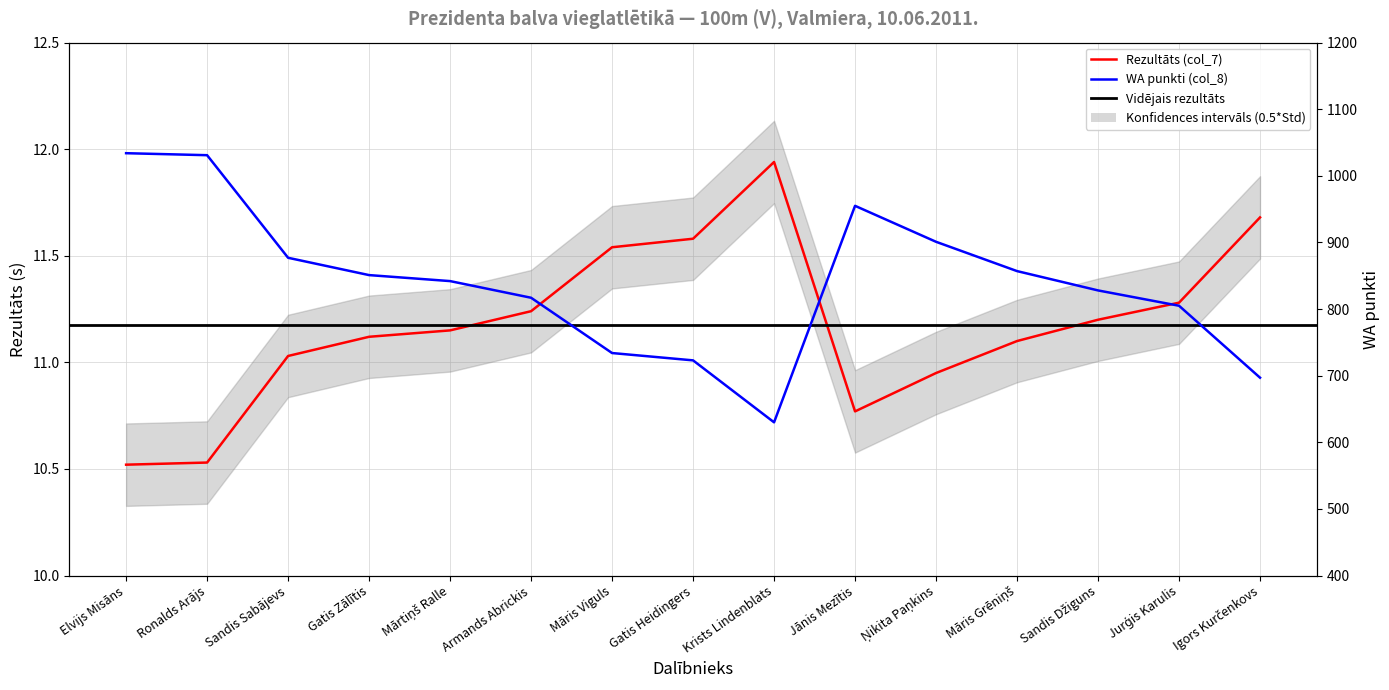

Reading left to right, transcribe all the data shown in this chart.

Rezultāts (col_7): Elvijs Misāns=10.5	Ronalds Arājs=10.5	Sandis Sabājevs=11.0	Gatis Zālītis=11.1	Mārtiņš Ralle=11.2	Armands Abrickis=11.2	Māris Viguls=11.5	Gatis Heidingers=11.6	Krists Lindenblats=11.9	Jānis Mezītis=10.8	Ņikita Paņkins=10.9	Māris Grēniņš=11.1	Sandis Džiguns=11.2	Jurģis Karulis=11.3	Igors Kurčenkovs=11.7
WA punkti (col_8): Elvijs Misāns=1034.0	Ronalds Arājs=1031.0	Sandis Sabājevs=877.0	Gatis Zālītis=851.0	Mārtiņš Ralle=842.0	Armands Abrickis=817.0	Māris Viguls=734.0	Gatis Heidingers=723.0	Krists Lindenblats=630.0	Jānis Mezītis=955.0	Ņikita Paņkins=901.0	Māris Grēniņš=857.0	Sandis Džiguns=828.0	Jurģis Karulis=805.0	Igors Kurčenkovs=697.0